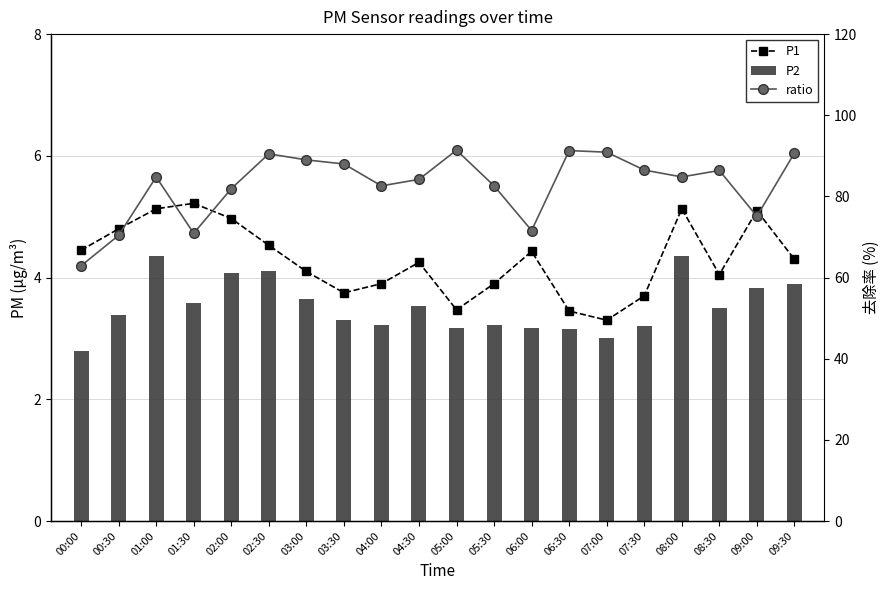

Between 09:30 and 06:00, which is larger?

06:00